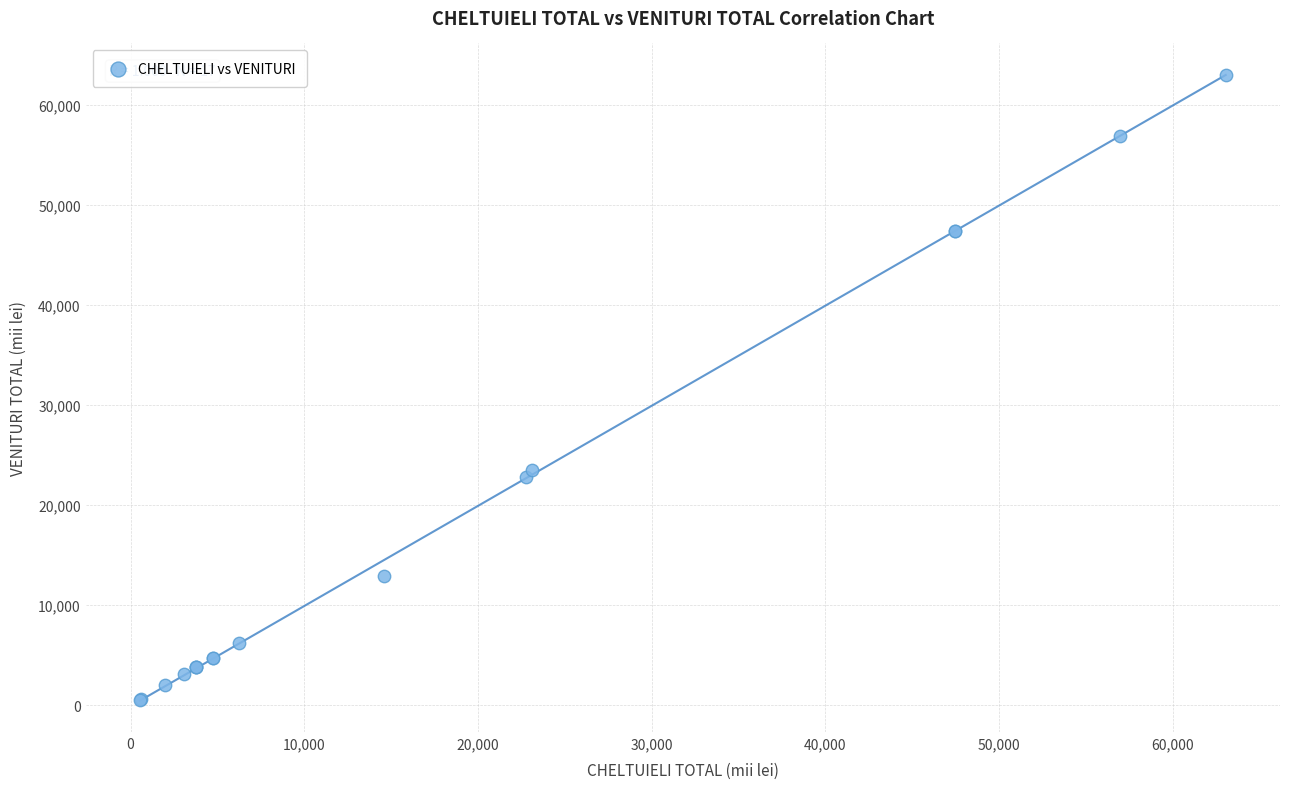

What Y value in the scatter plot is closest to 31796?

23569.2